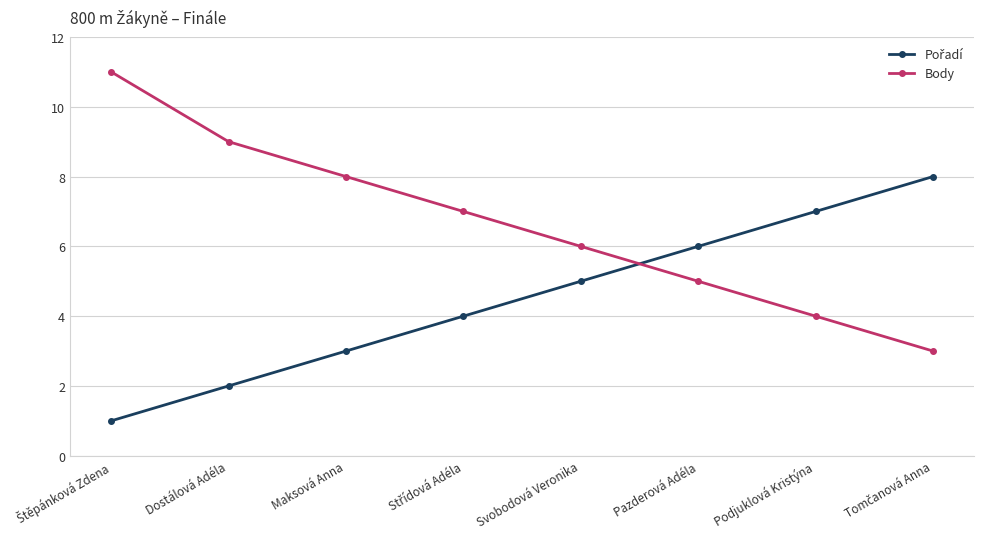

How many Body values are between 5 and 9?

5